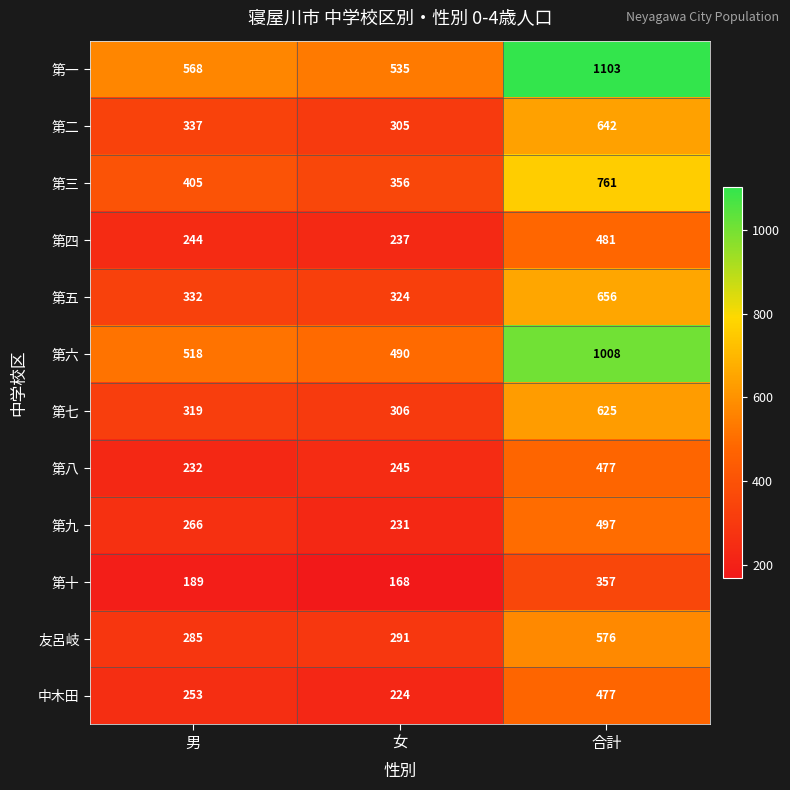

Which category has the lowest value across all series?

女